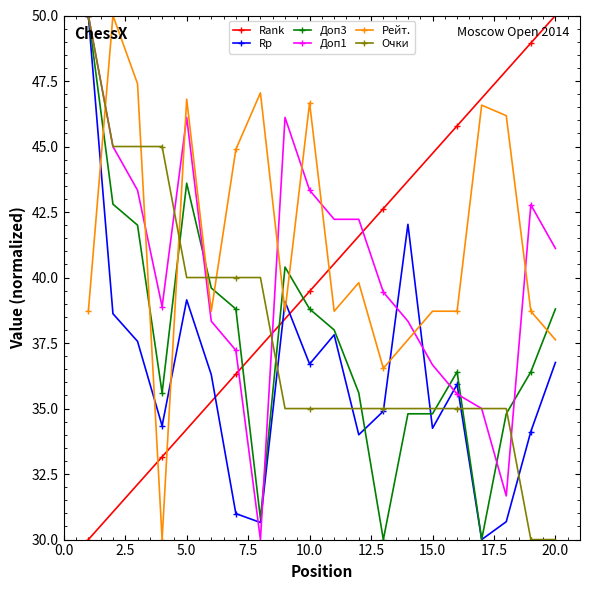

Does the chart have visible grid lines?

No